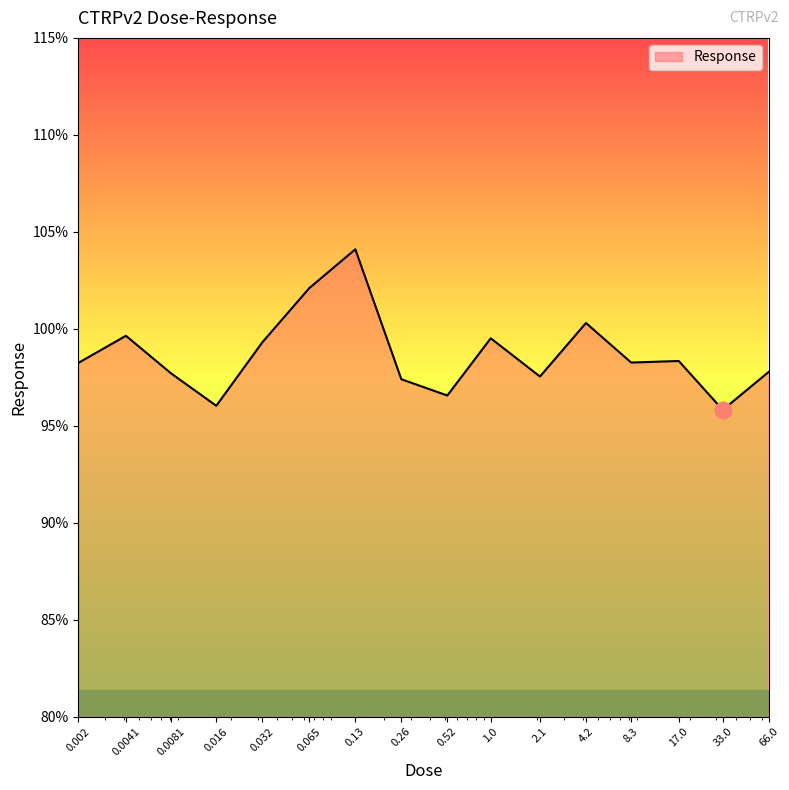

What is the maximum value shown in the chart?

104.1